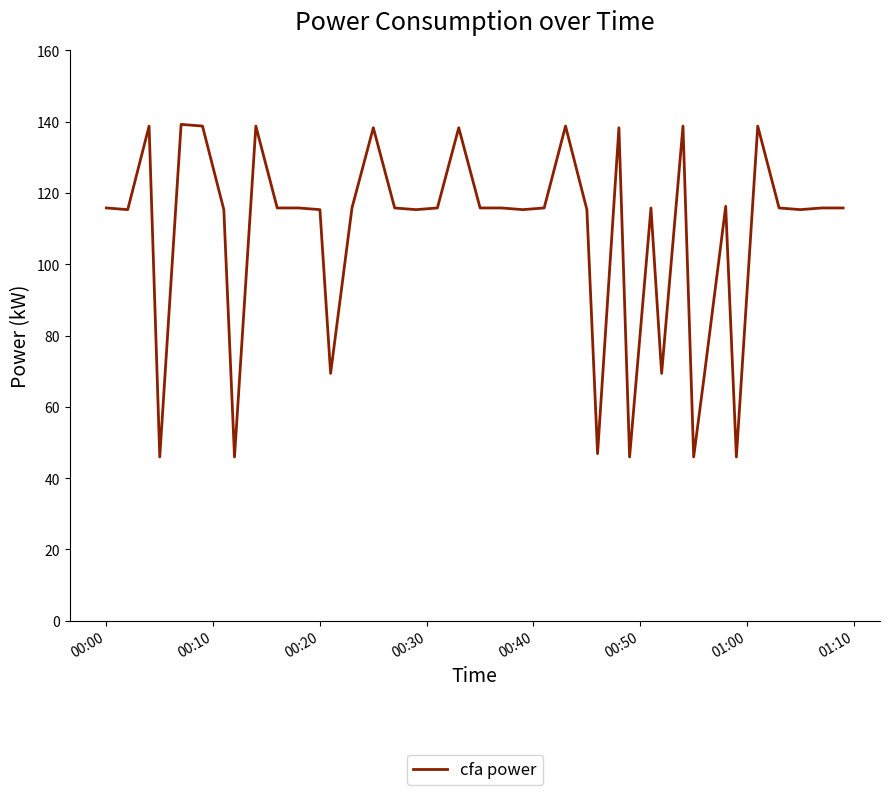

What is the difference between the maximum and minimum values?

93.3